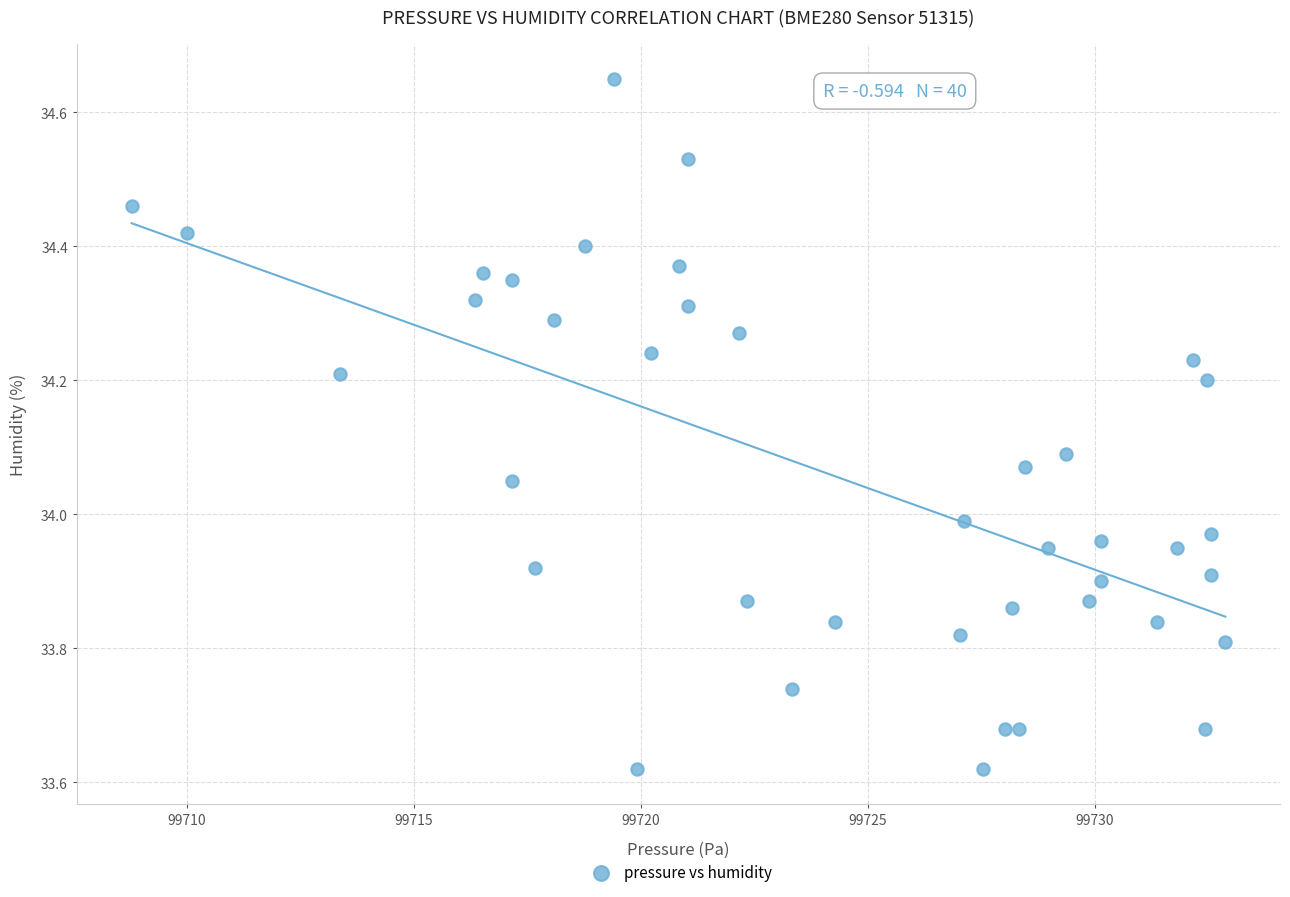

What is the range of X values (max minus min)?

24.1